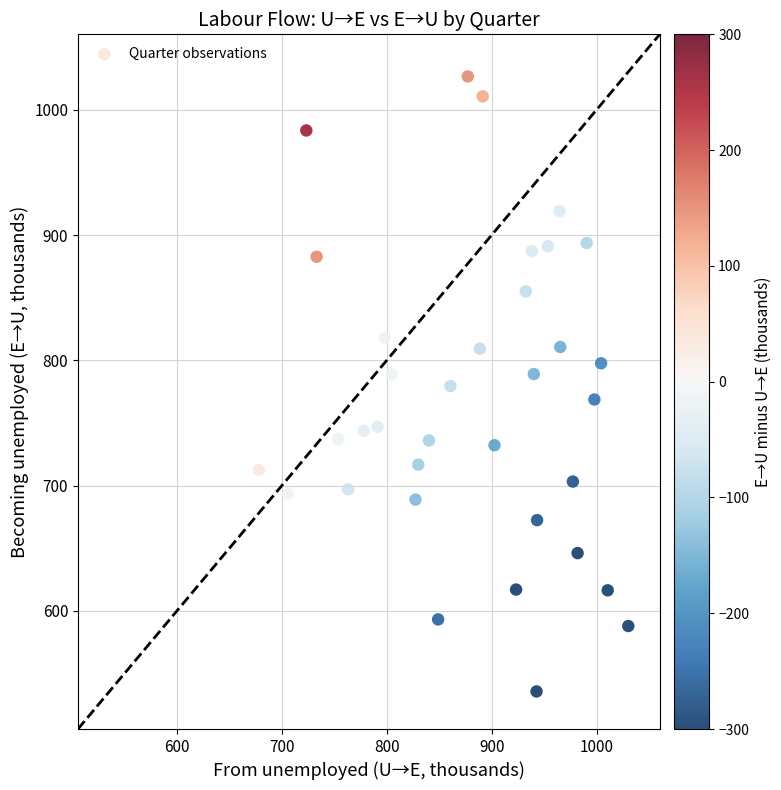

What is the range of X values (max minus min)?

352.1